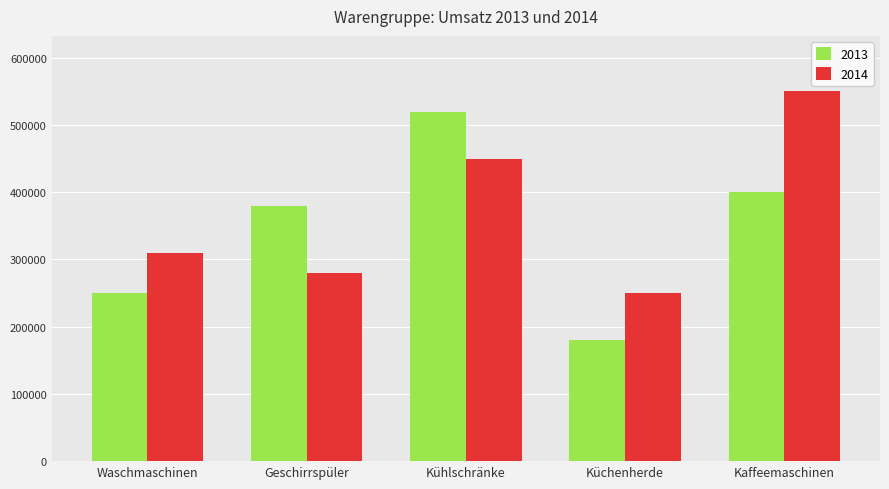

What value does the 2014 series have at Waschmaschinen?

310000